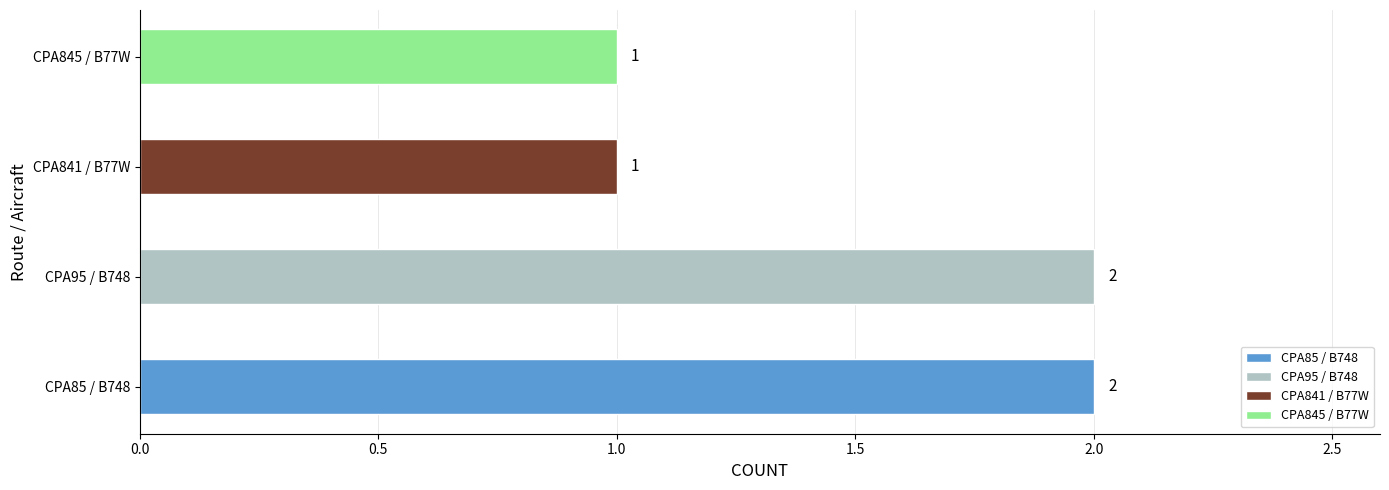

What is the sum of the values at CPA845 / B77W and CPA95 / B748?

3